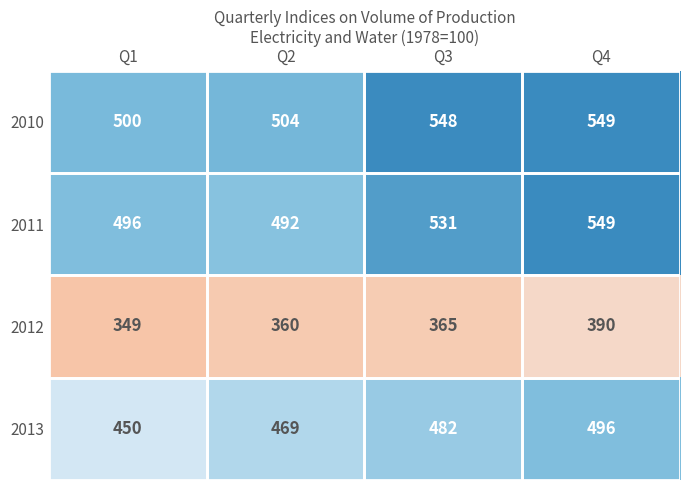

What is the difference between the highest and lowest values at Q2?

144